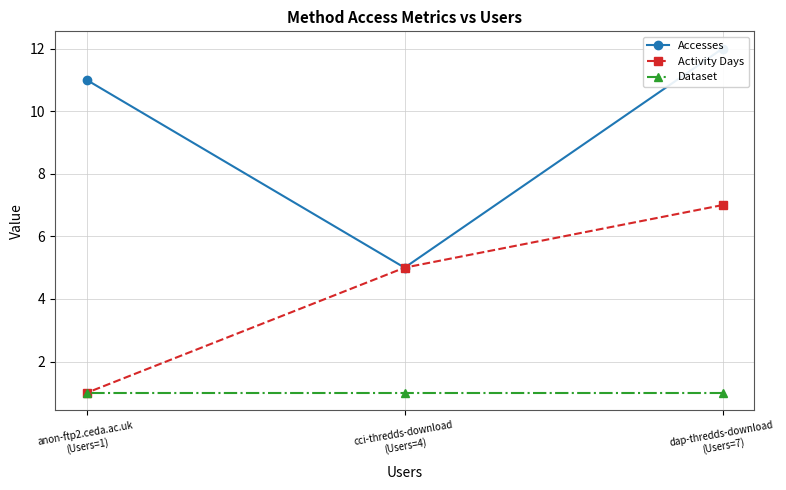

Between dap-thredds-download
(Users=7) and cci-thredds-download
(Users=4), which is larger?

dap-thredds-download
(Users=7)